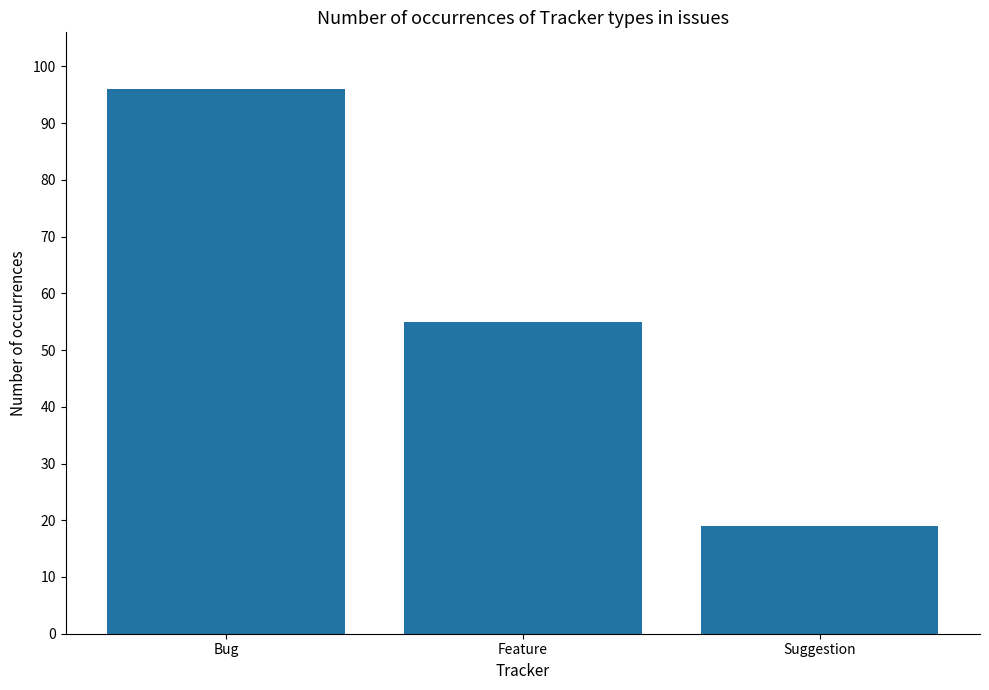

What is the ratio of the value at Bug to the value at Suggestion?

5.1